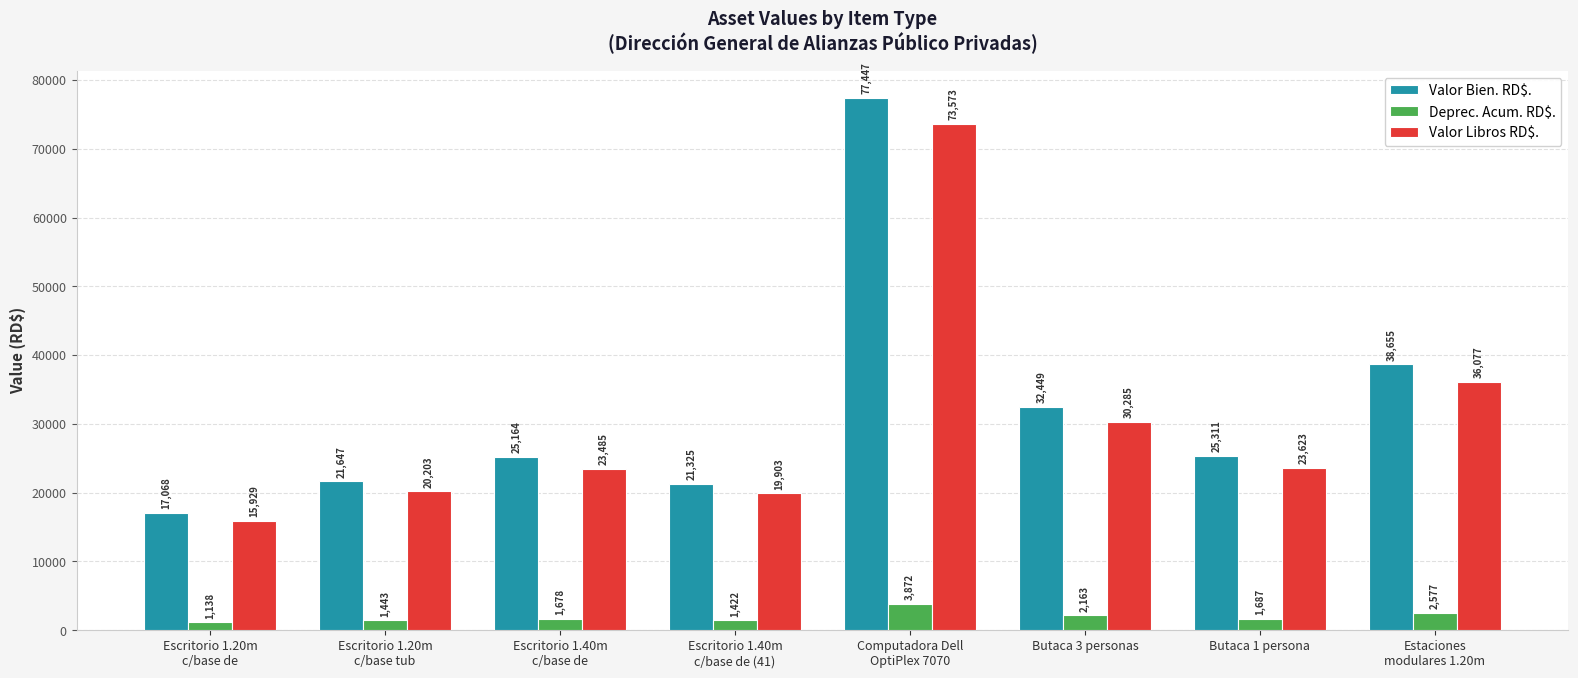

How many groups of bars are there?

8